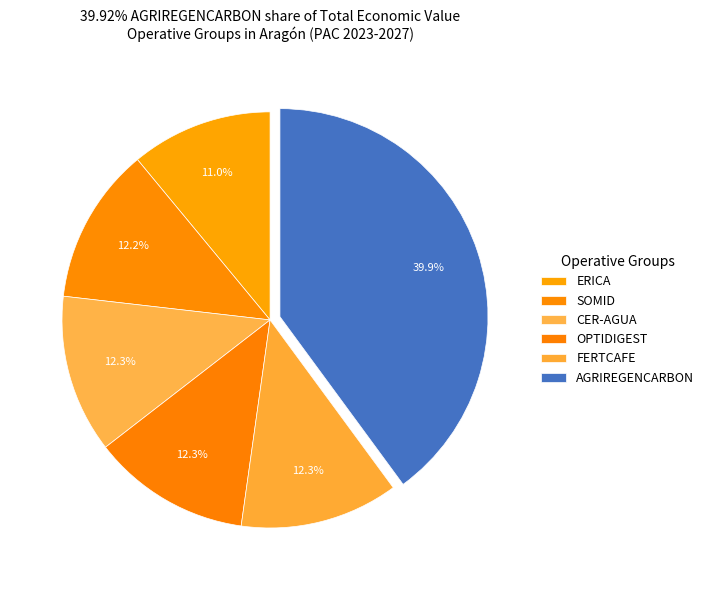

Count the number of slices in the pie.

6